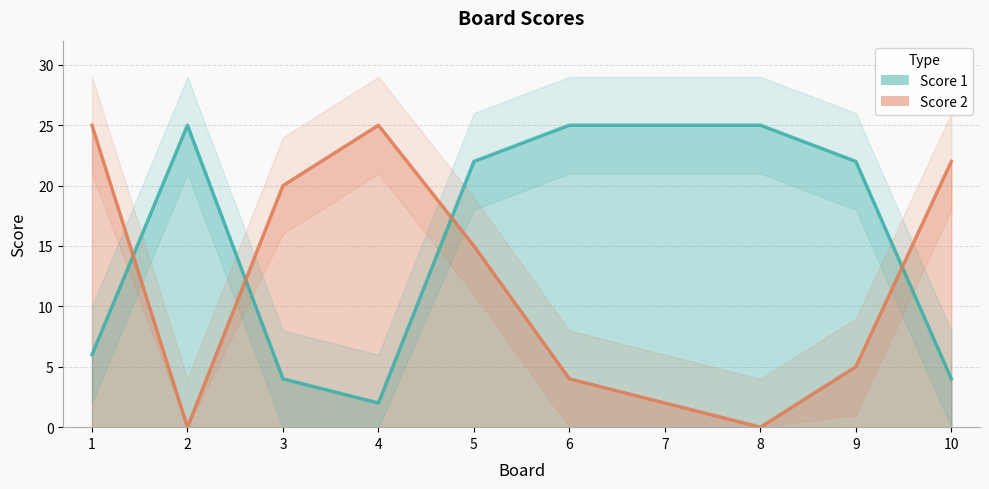

What is the minimum value for Score 1?

2